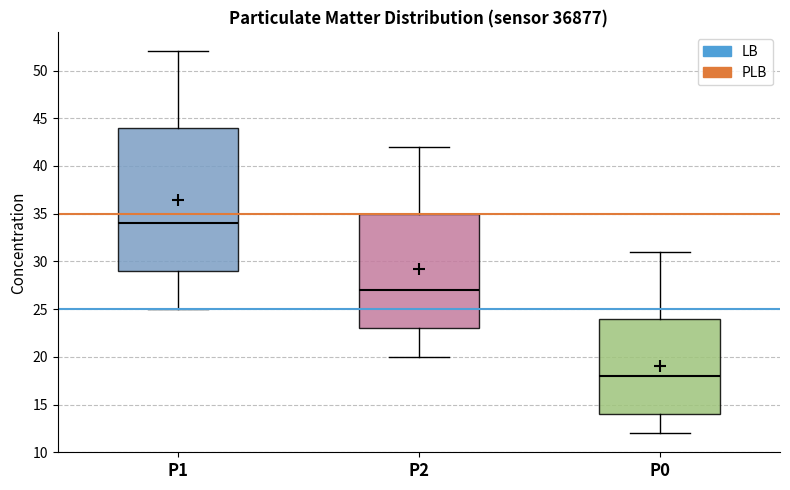

Where does the upper whisker of the box for P2 end on the y-axis? The values are not printed on the chart, so give them approximately, as read against the axis.

42